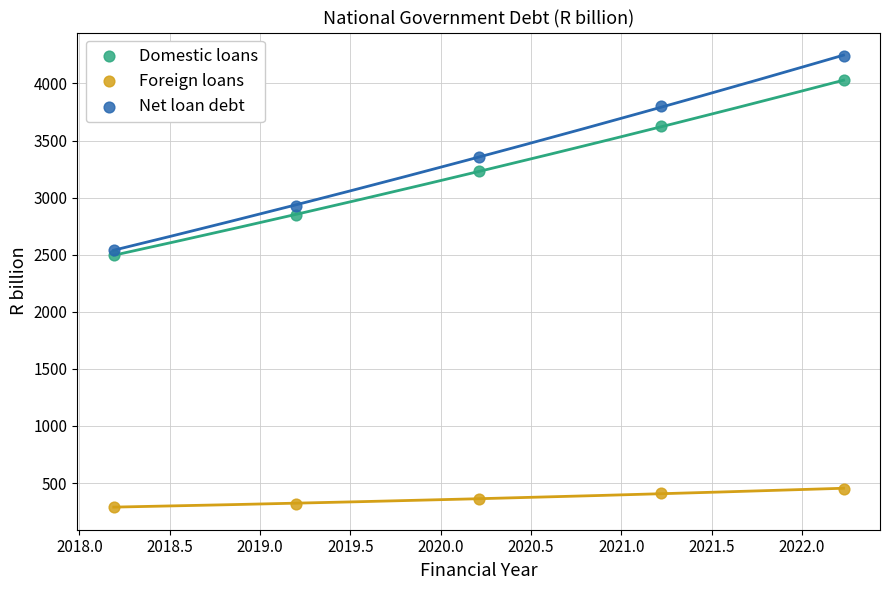

Across all data points, what is the range of X values (max minus min)?

4.0